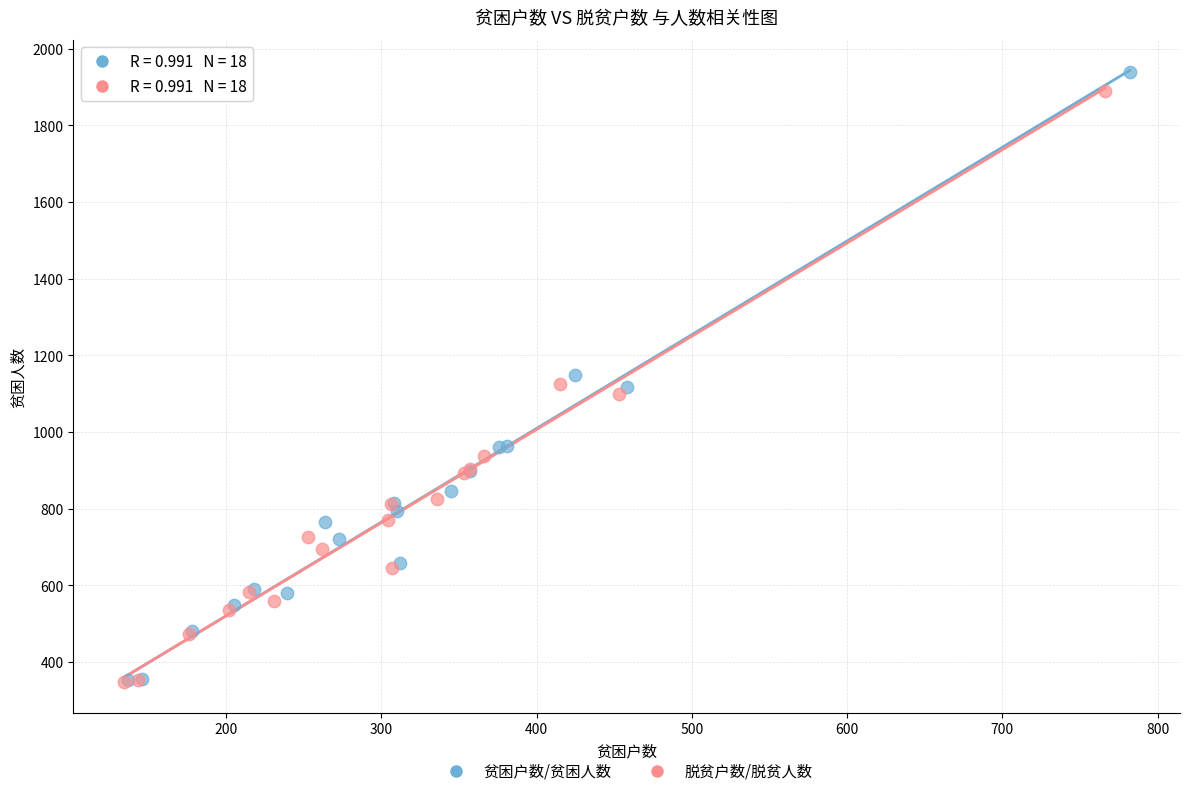

Which series contains the highest Y value?

贫困户数/贫困人数